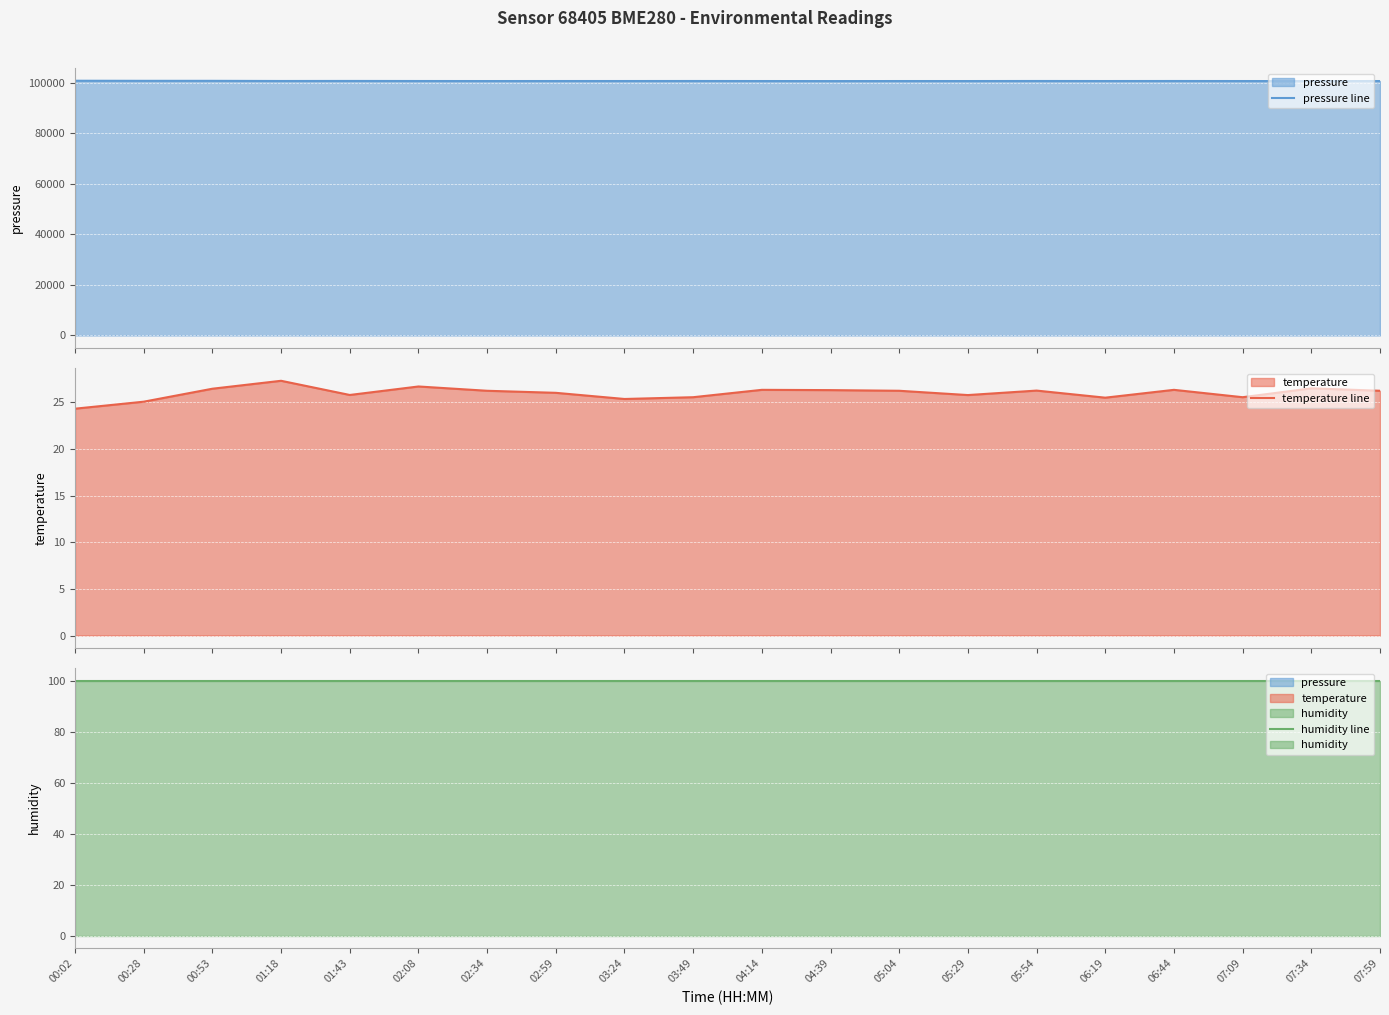

Reading right to left, list all the values displayed in this chart.

pressure line: 07:59=100604.2	07:34=100588.9	07:09=100605.3	06:44=100619.6	06:19=100608.1	05:54=100623.4	05:29=100601.7	05:04=100604.2	04:39=100588.9	04:14=100605.3	03:49=100619.6	03:24=100611.3	02:59=100608.6	02:34=100600.6	02:08=100617.0	01:43=100639.5	01:18=100623.0	00:53=100683.2	00:28=100688.1	00:02=100722.3
temperature line: 07:59=26.2	07:34=26.5	07:09=25.5	06:44=26.3	06:19=25.5	05:54=26.2	05:29=25.8	05:04=26.2	04:39=26.3	04:14=26.3	03:49=25.5	03:24=25.4	02:59=26.0	02:34=26.2	02:08=26.7	01:43=25.8	01:18=27.3	00:53=26.4	00:28=25.1	00:02=24.3
humidity line: 07:59=100.0	07:34=100.0	07:09=100.0	06:44=100.0	06:19=100.0	05:54=100.0	05:29=100.0	05:04=100.0	04:39=100.0	04:14=100.0	03:49=100.0	03:24=100.0	02:59=100.0	02:34=100.0	02:08=100.0	01:43=100.0	01:18=100.0	00:53=100.0	00:28=100.0	00:02=100.0